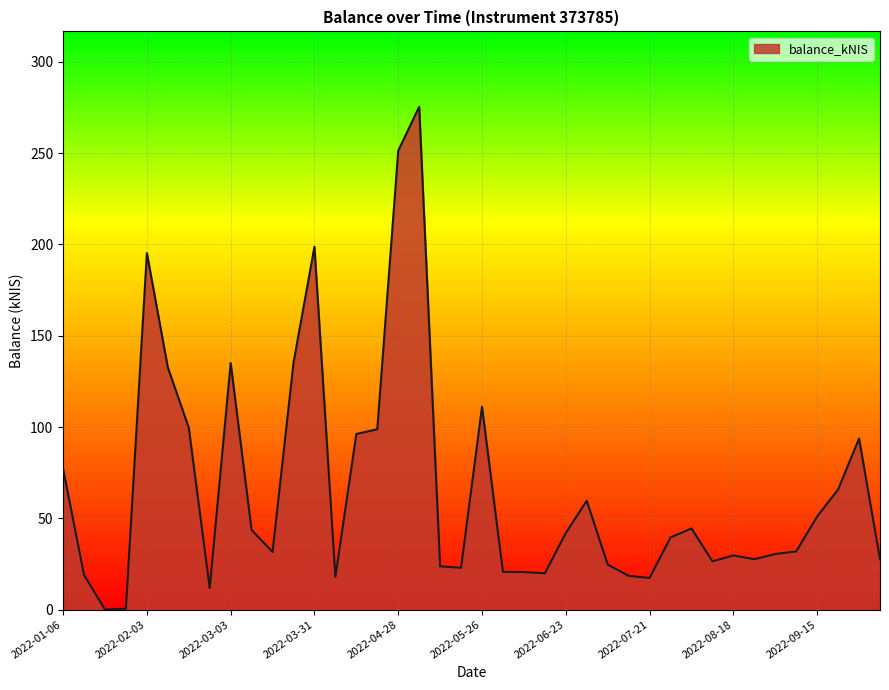

What is the difference between the maximum and minimum values?

275.4